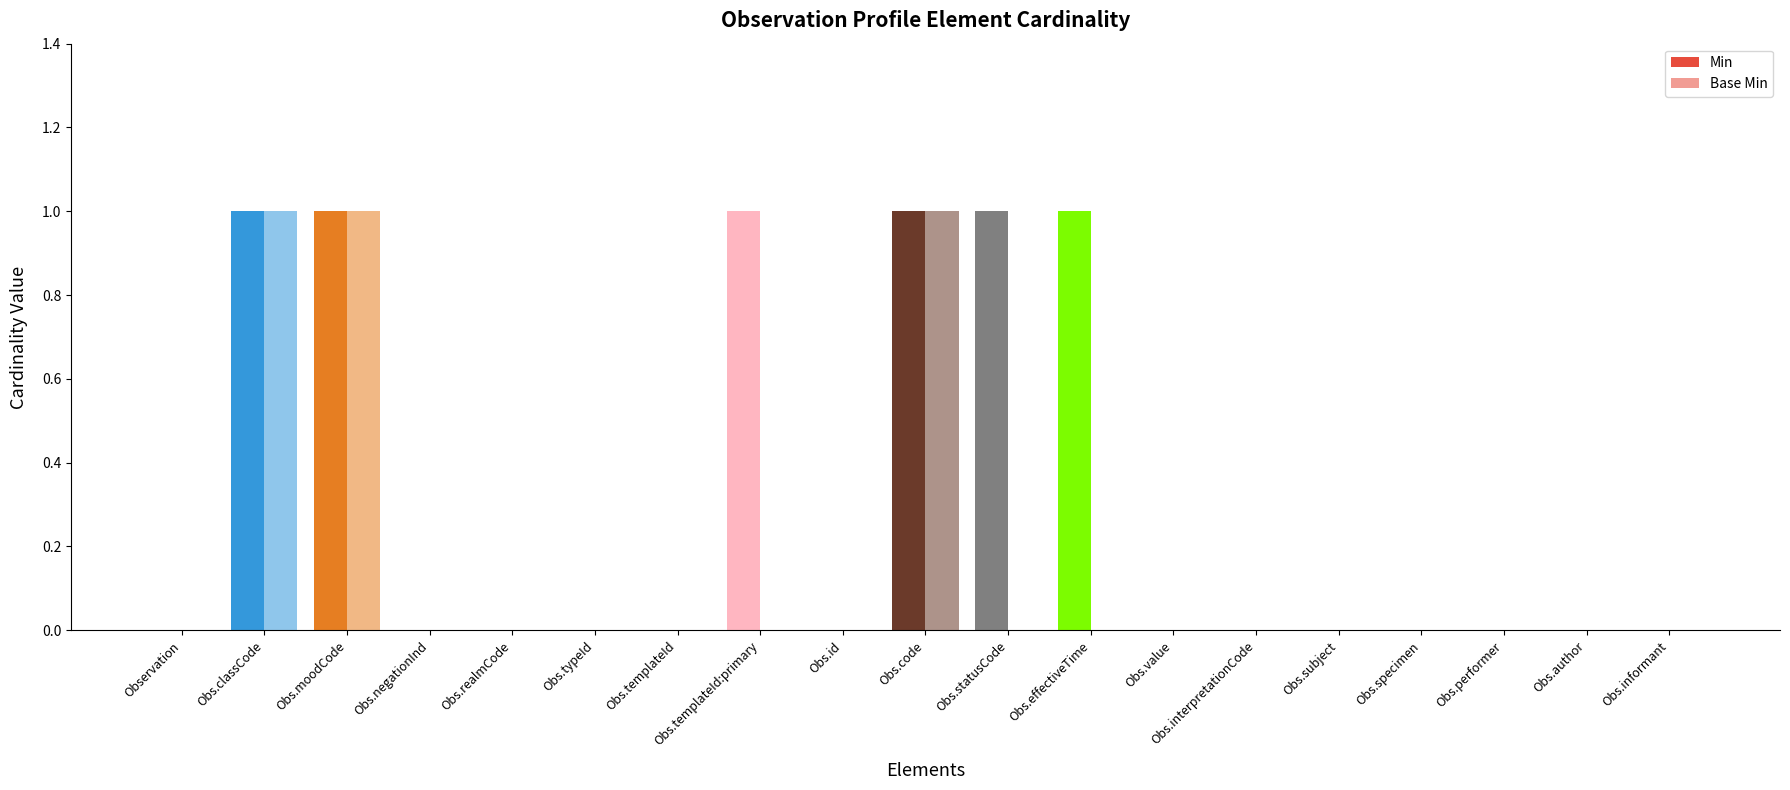

Rank the series by their maximum value, from lowest to highest.

Min, Base Min